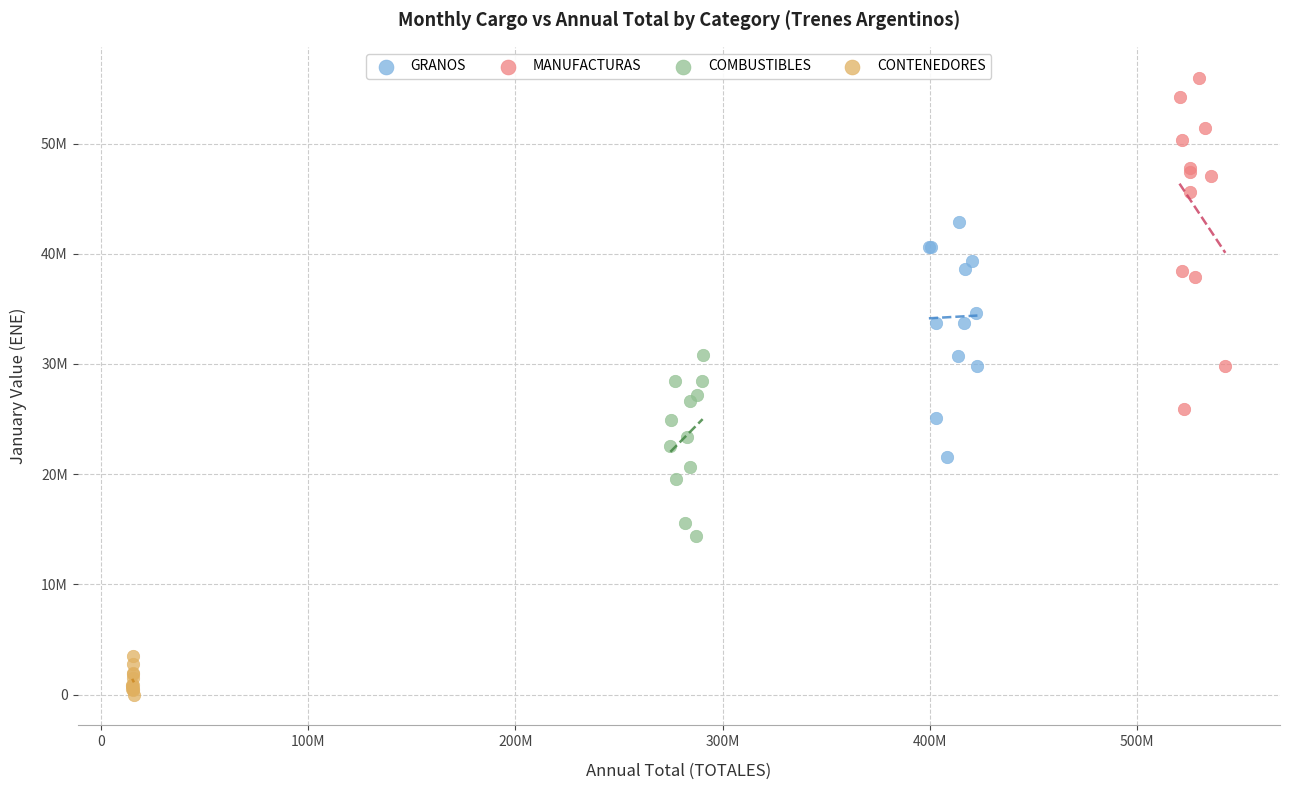

Which series has the largest Y range (max minus min)?

MANUFACTURAS